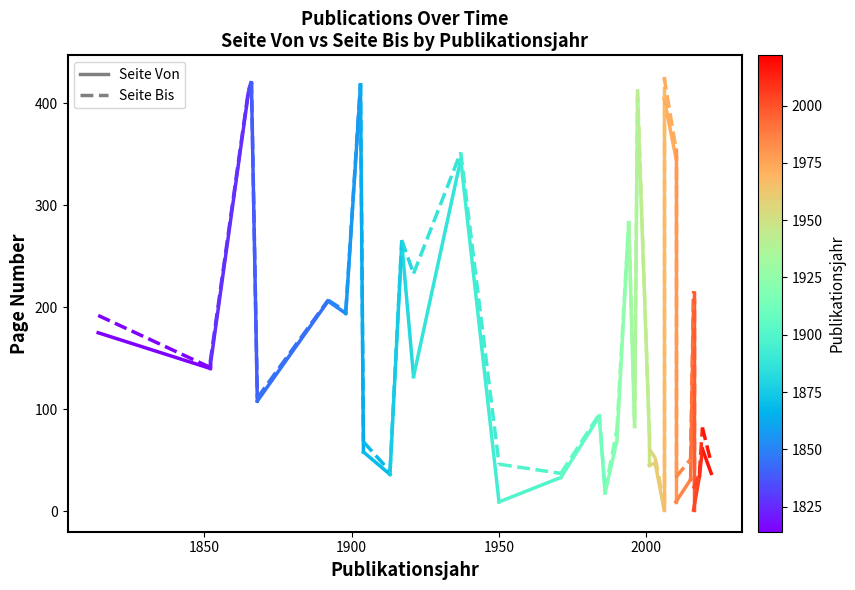

List the series in order of their peak value, highest first.

Seite Bis, Seite Von